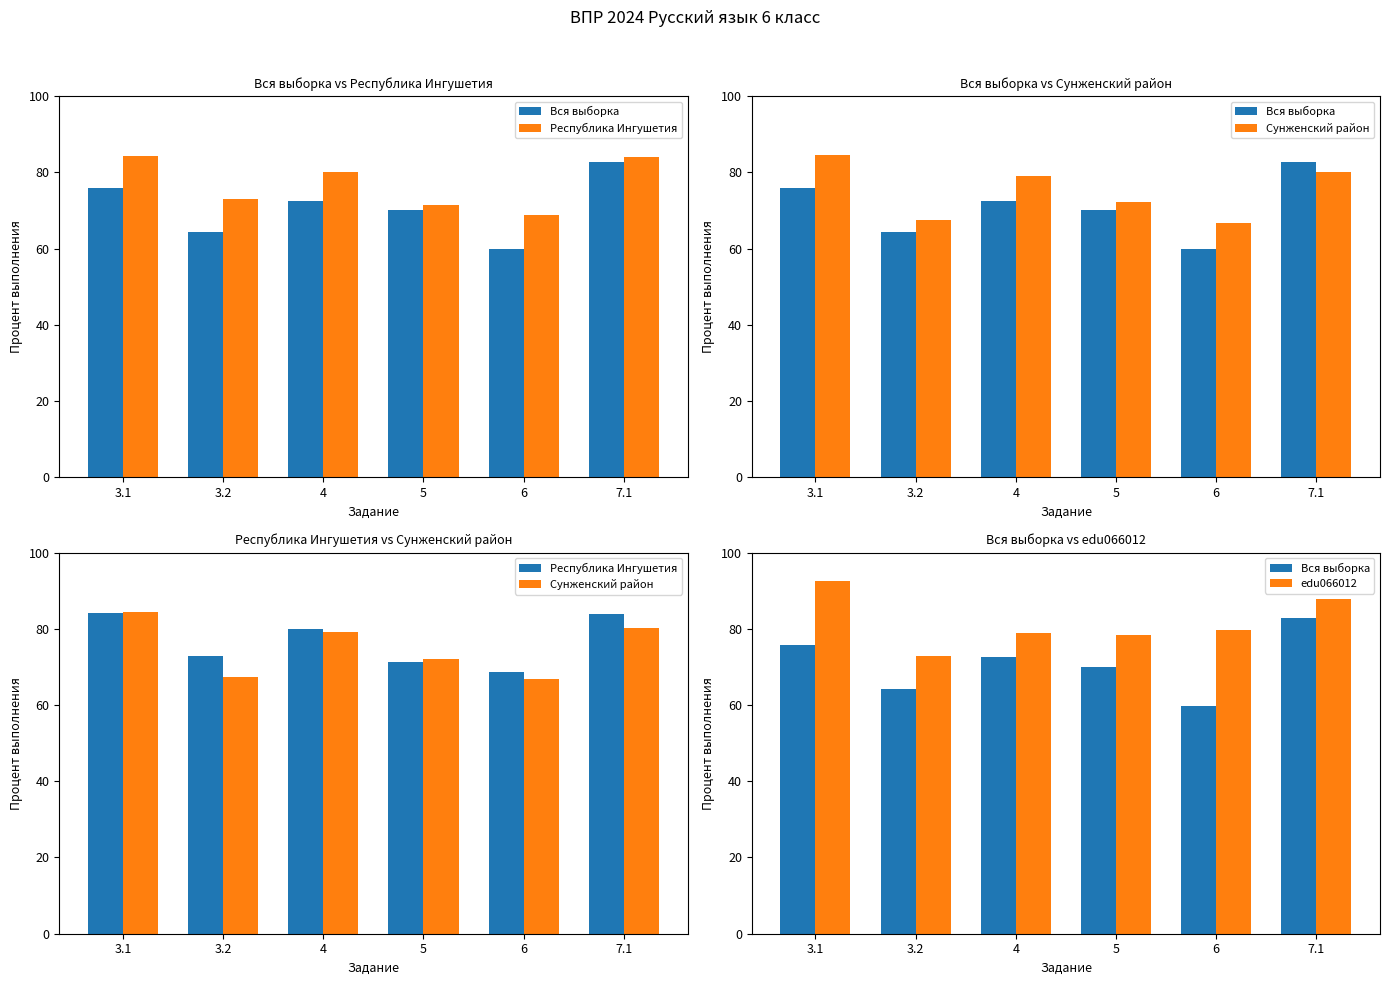

How many groups of bars are there?

6